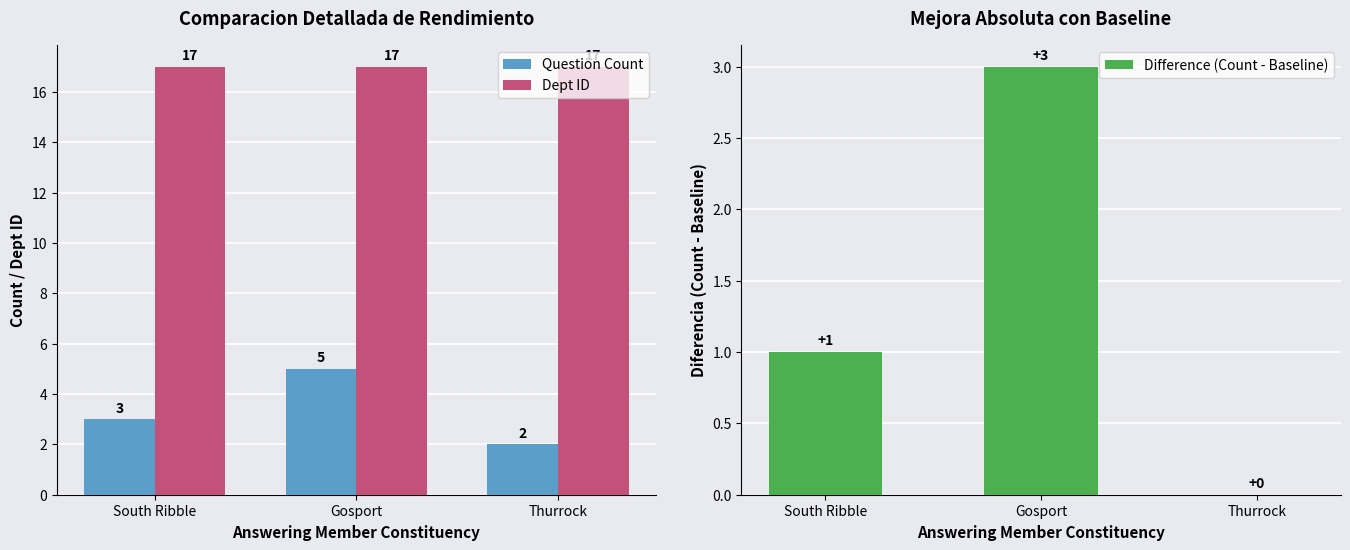

Which category has the highest value across all series?

South Ribble